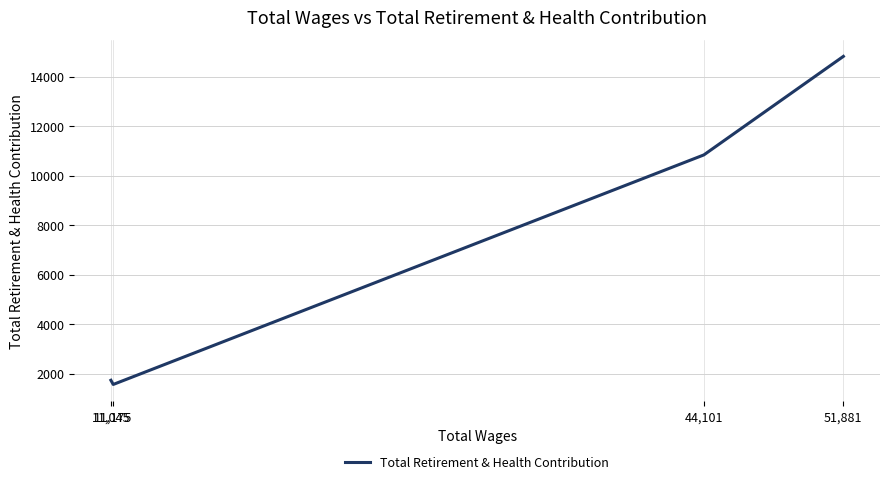

What is the difference between the values at 11,175 and 51,881?

13253